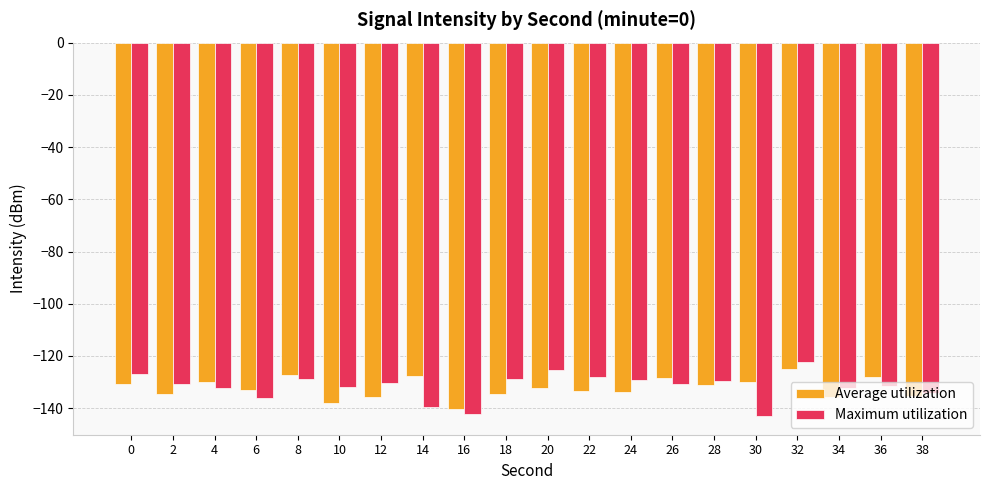

At which label does Average utilization reach its peak?

32